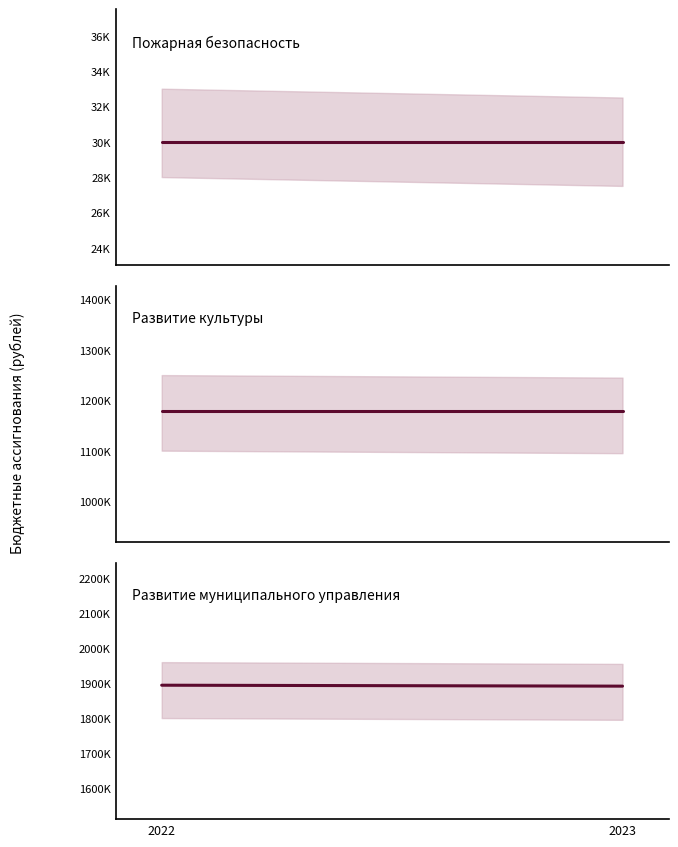

What is the minimum value shown in the chart?

30000